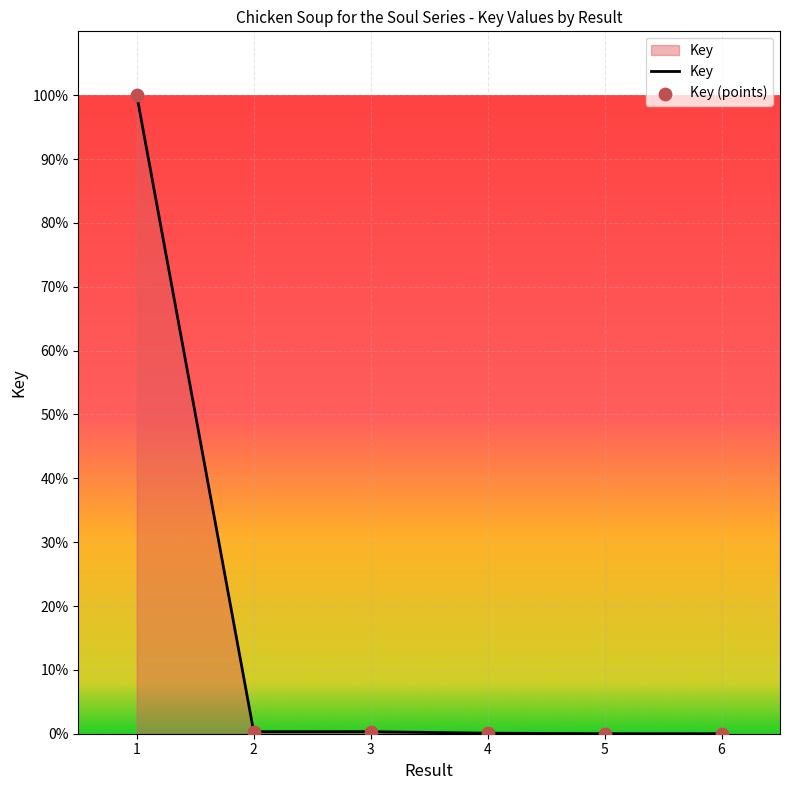

True or false: there are more than 0 points higher than both neighbors.

True